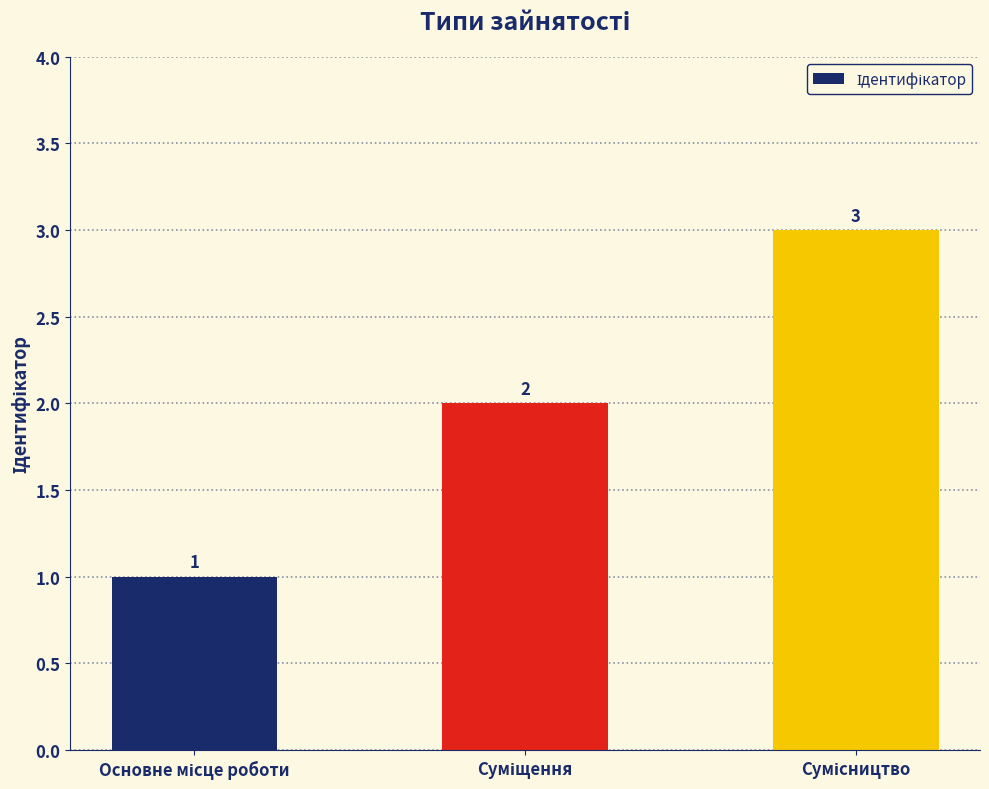

What is the greatest value displayed?

3